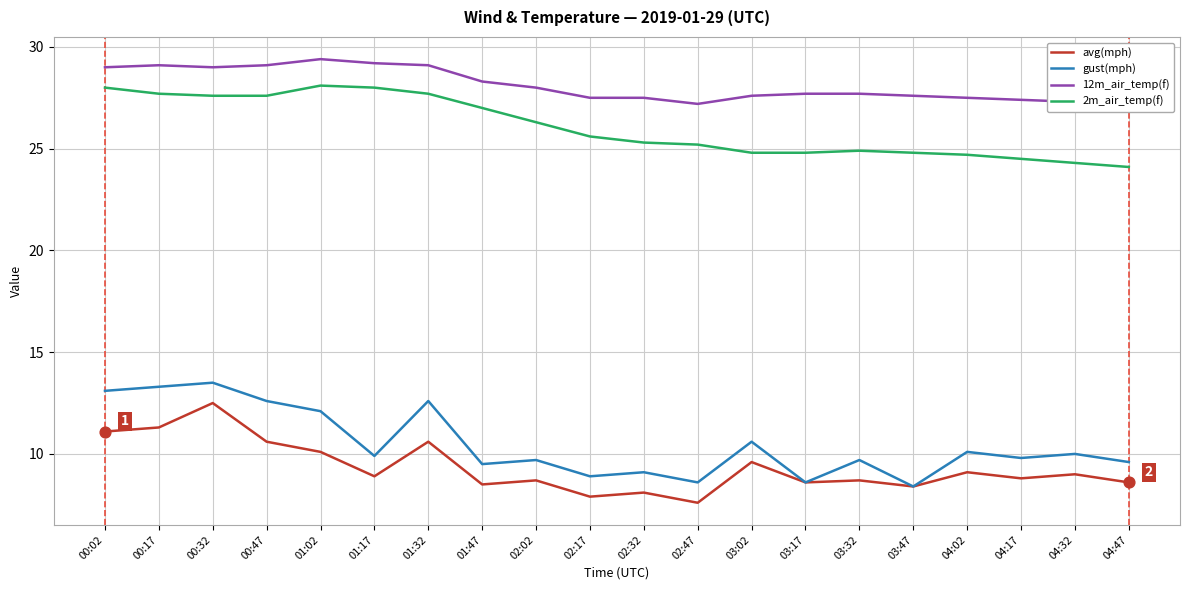

Which series reaches the maximum Y coordinate?

12m_air_temp(f)